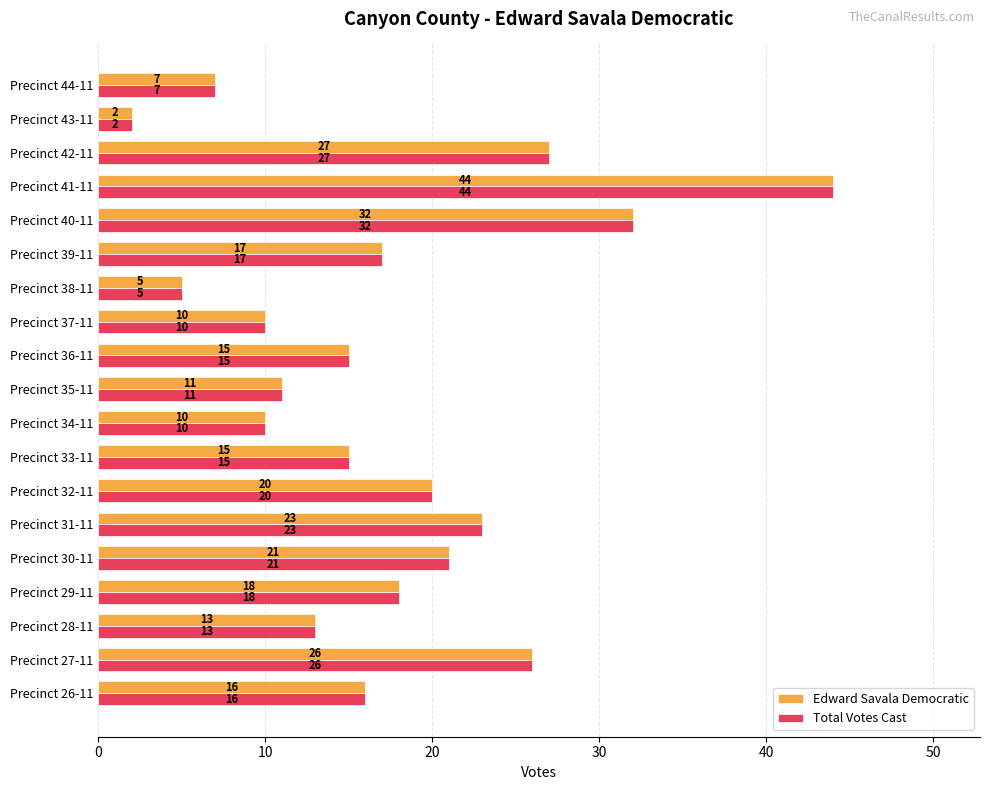

At which label is Total Votes Cast closest to 23?

Precinct 31-11